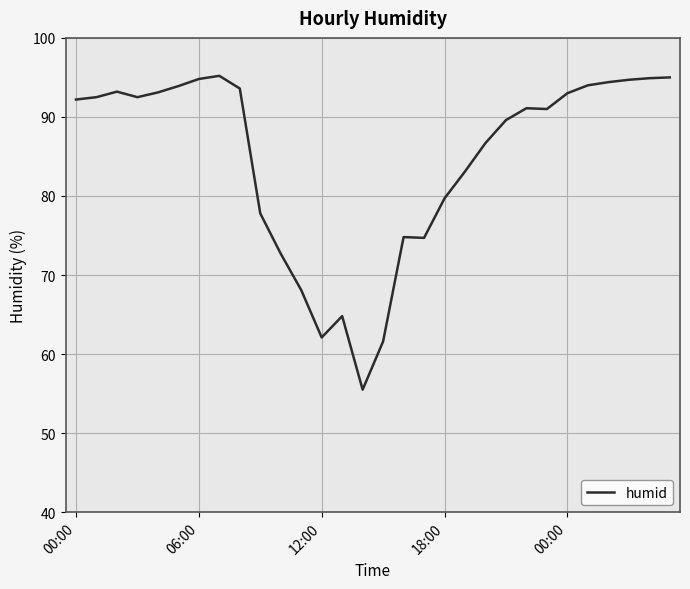

What is the minimum value shown in the chart?

55.5